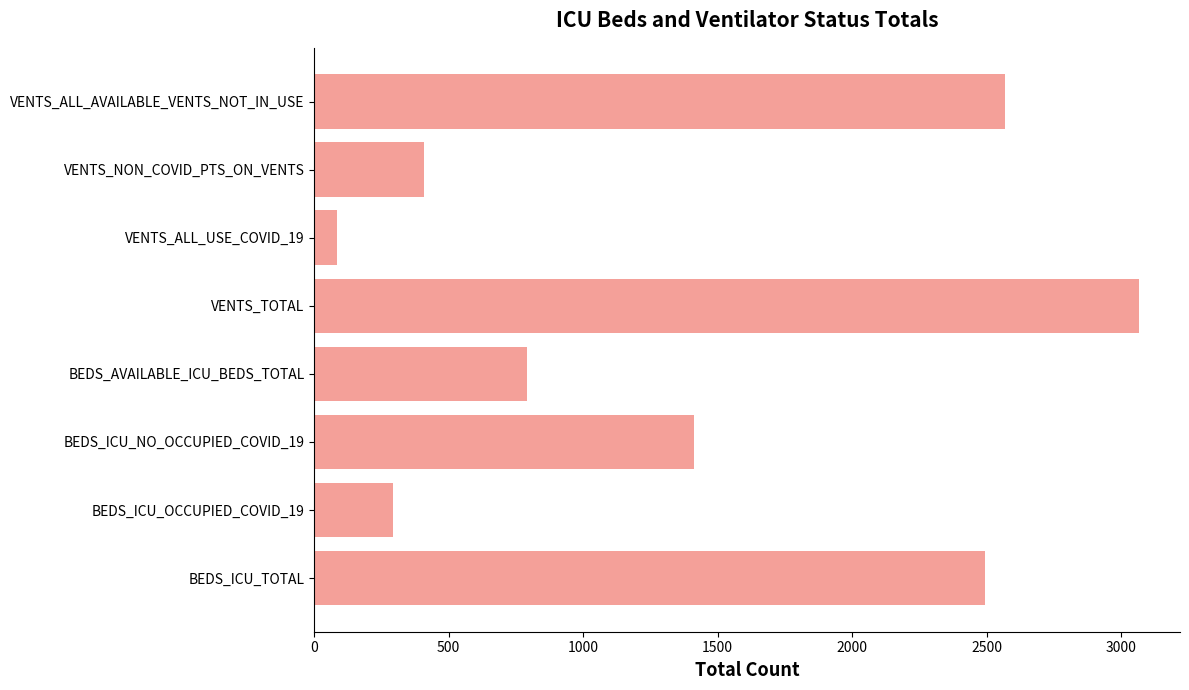

Rank the categories by value from lowest to highest.

VENTS_ALL_USE_COVID_19, BEDS_ICU_OCCUPIED_COVID_19, VENTS_NON_COVID_PTS_ON_VENTS, BEDS_AVAILABLE_ICU_BEDS_TOTAL, BEDS_ICU_NO_OCCUPIED_COVID_19, BEDS_ICU_TOTAL, VENTS_ALL_AVAILABLE_VENTS_NOT_IN_USE, VENTS_TOTAL